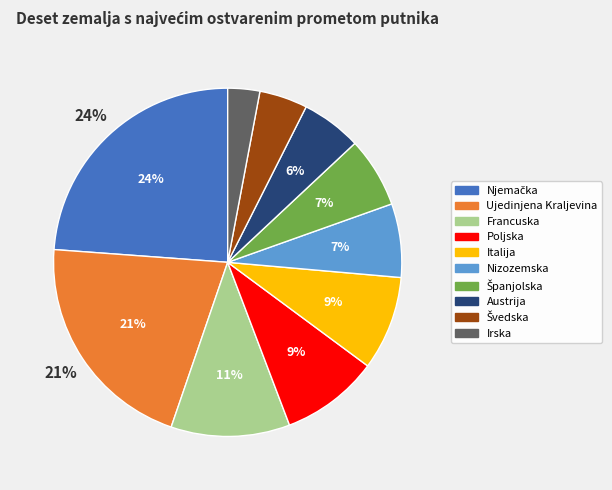

To the nearest percent, what percentage of the pie is Nizozemska?

7%